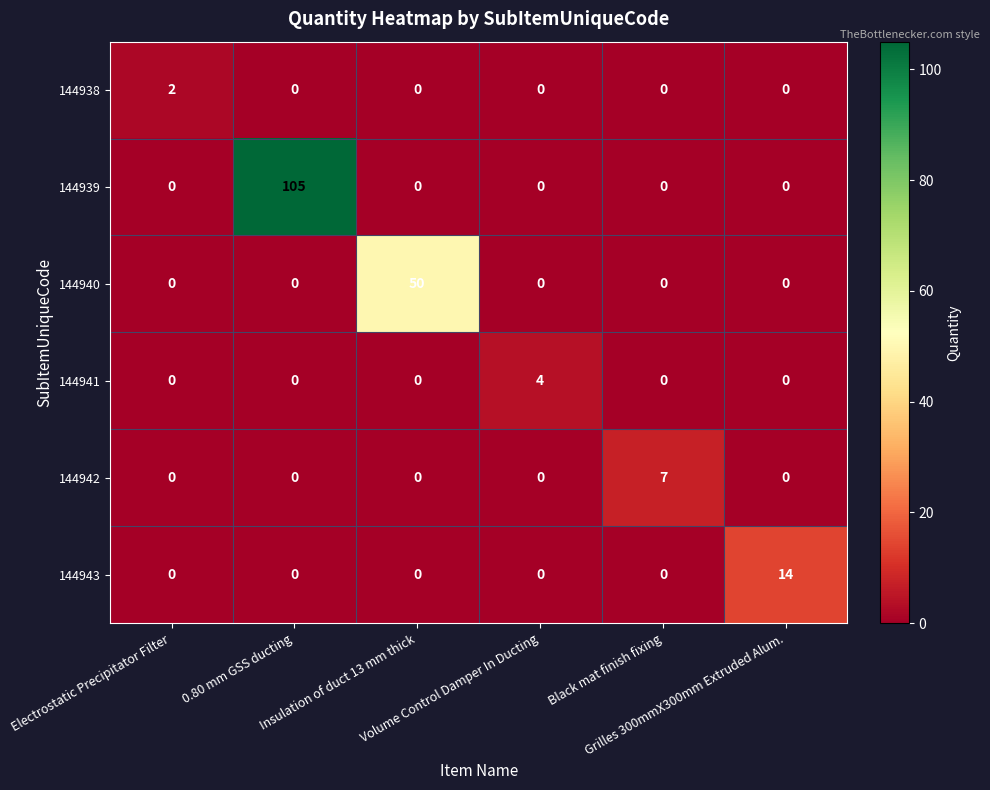

What is the difference between the maximum and minimum values in the 144942 series?

7